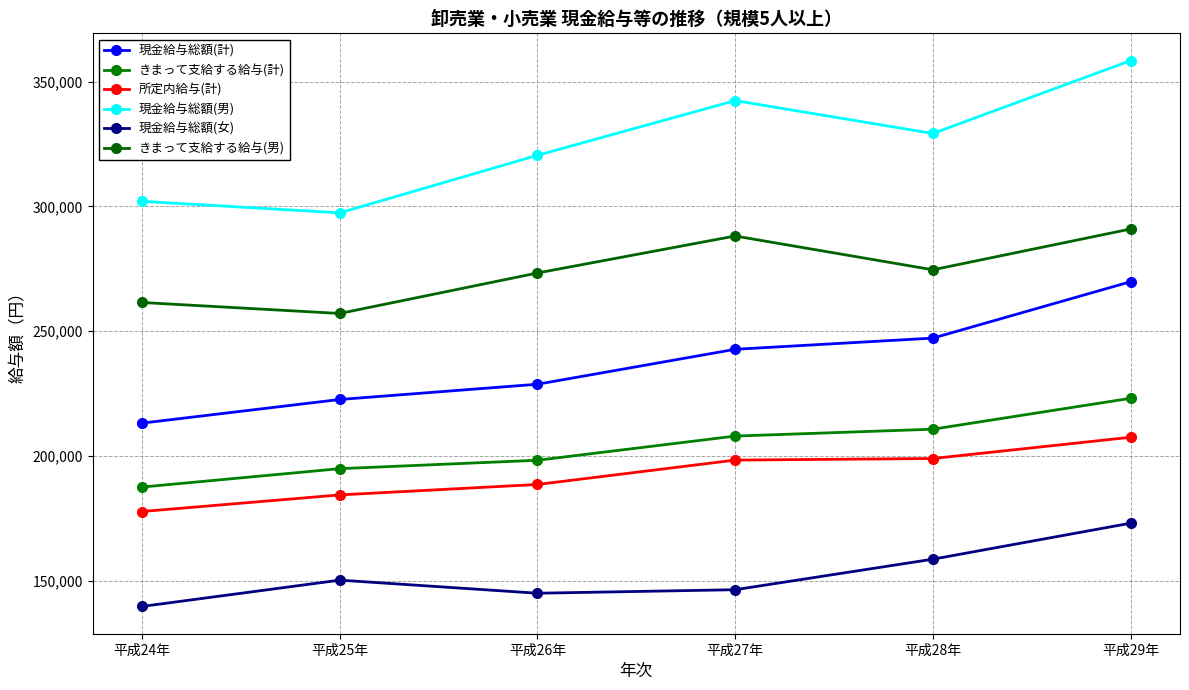

Reading left to right, transcribe all the data shown in this chart.

現金給与総額(計): 平成24年=213237	平成25年=222701	平成26年=228803	平成27年=242793	平成28年=247270	平成29年=269847
きまって支給する給与(計): 平成24年=187634	平成25年=194998	平成26年=198368	平成27年=208046	平成28年=210798	平成29年=223168
所定内給与(計): 平成24年=177847	平成25年=184489	平成26年=188674	平成27年=198430	平成28年=199061	平成29年=207574
現金給与総額(男): 平成24年=302037	平成25年=297418	平成26年=320464	平成27年=342362	平成28年=329196	平成29年=358367
現金給与総額(女): 平成24年=139840	平成25年=150366	平成26年=145126	平成27年=146531	平成28年=158756	平成29年=173169
きまって支給する給与(男): 平成24年=261530	平成25年=257138	平成26年=273344	平成27年=288149	平成28年=274620	平成29年=290948